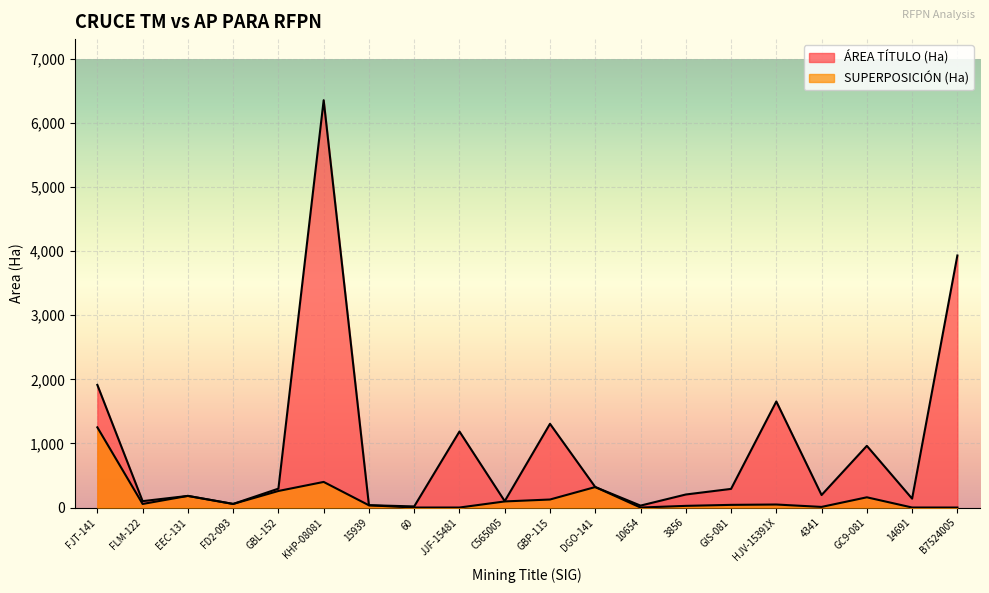

The ÁREA TÍTULO (Ha) series shows 195.3 at 4341. True or false?

True